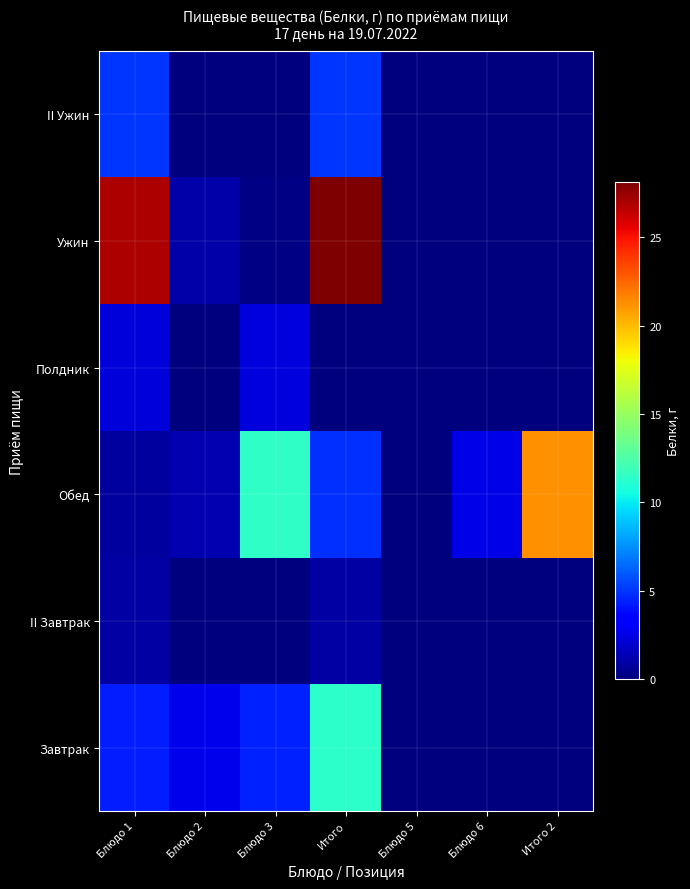

Reading left to right, transcribe all the data shown in this chart.

Завтрак: Блюдо 1=4.3	Блюдо 2=2.7	Блюдо 3=4.4	Итого=11.4	Блюдо 5=0.0	Блюдо 6=0.0	Итого 2=0.0
II Завтрак: Блюдо 1=0.9	Блюдо 2=0.0	Блюдо 3=0.0	Итого=0.9	Блюдо 5=0.0	Блюдо 6=0.0	Итого 2=0.0
Обед: Блюдо 1=0.8	Блюдо 2=1.3	Блюдо 3=11.5	Итого=4.9	Блюдо 5=0.1	Блюдо 6=2.6	Итого 2=21.2
Полдник: Блюдо 1=2.3	Блюдо 2=0.1	Блюдо 3=2.4	Итого=0.0	Блюдо 5=0.0	Блюдо 6=0.0	Итого 2=0.0
Ужин: Блюдо 1=26.9	Блюдо 2=1.0	Блюдо 3=0.2	Итого=28.1	Блюдо 5=0.0	Блюдо 6=0.0	Итого 2=0.0
II Ужин: Блюдо 1=5.0	Блюдо 2=0.0	Блюдо 3=0.0	Итого=5.0	Блюдо 5=0.0	Блюдо 6=0.0	Итого 2=0.0